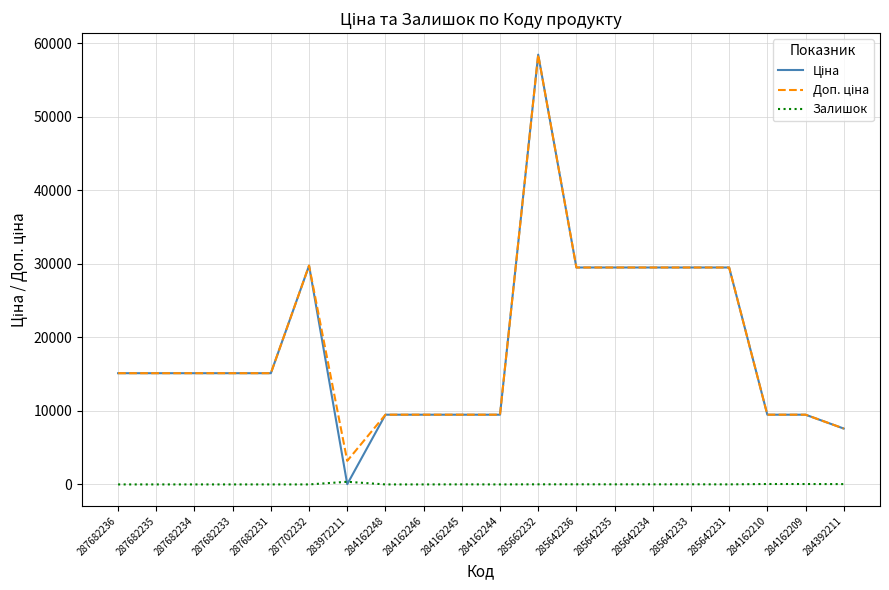

What is the greatest value displayed?

58426.5